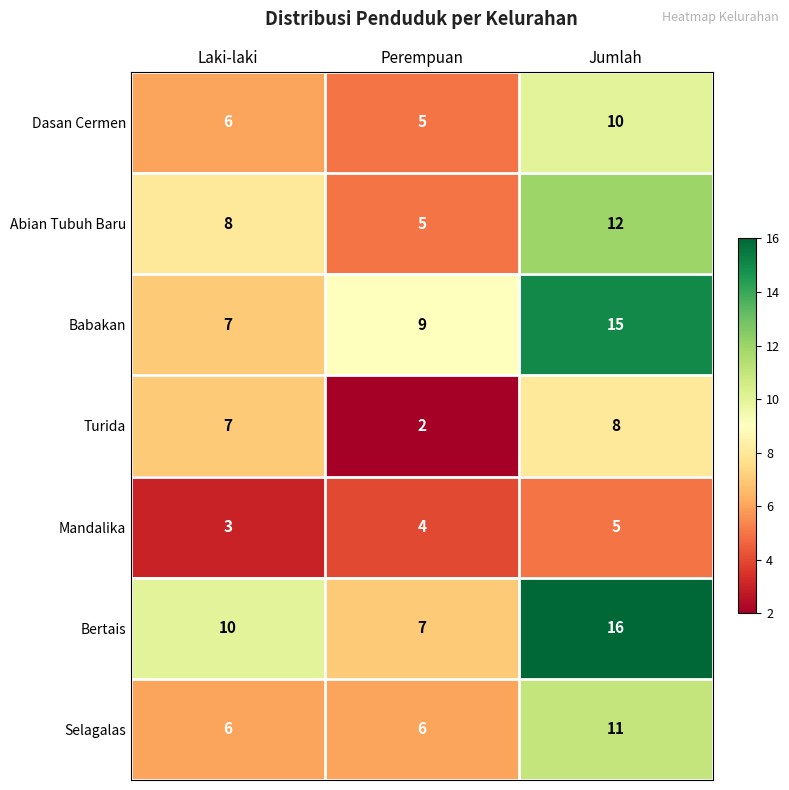

Rank the series by their maximum value, from lowest to highest.

Mandalika, Turida, Dasan Cermen, Selagalas, Abian Tubuh Baru, Babakan, Bertais